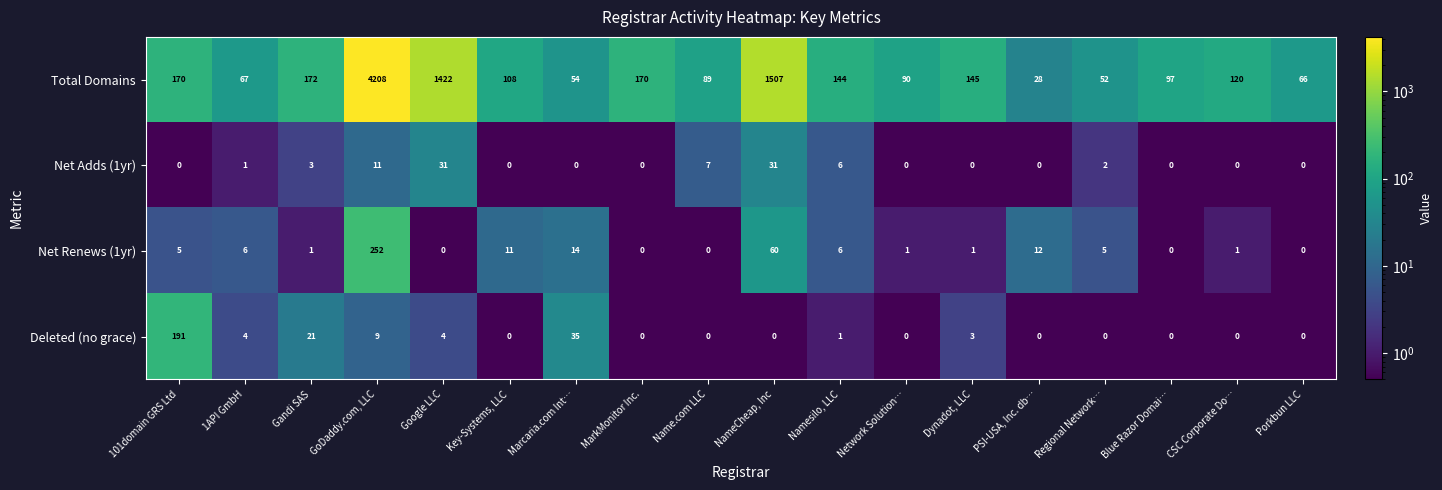

What is the difference between the maximum and minimum values in the Deleted (no grace) series?

191